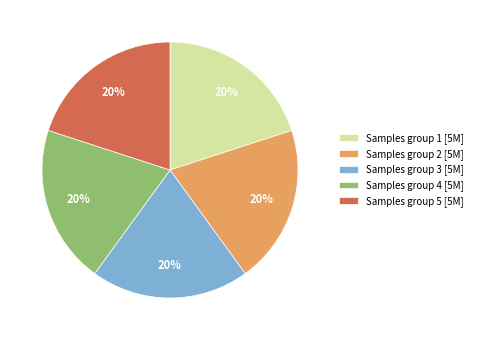

Combined, do Samples group 1 [5M] and Samples group 3 [5M] account for over 50%?

No